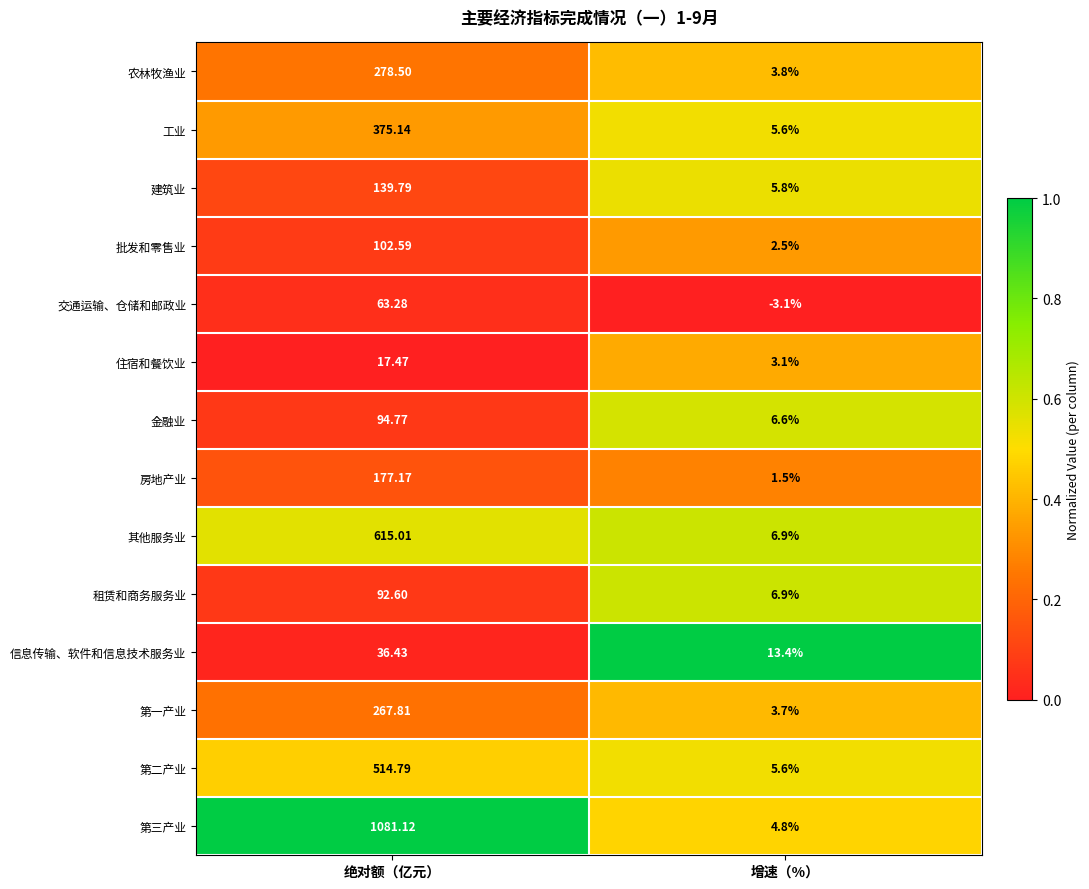

How many categories are shown in the chart?

2